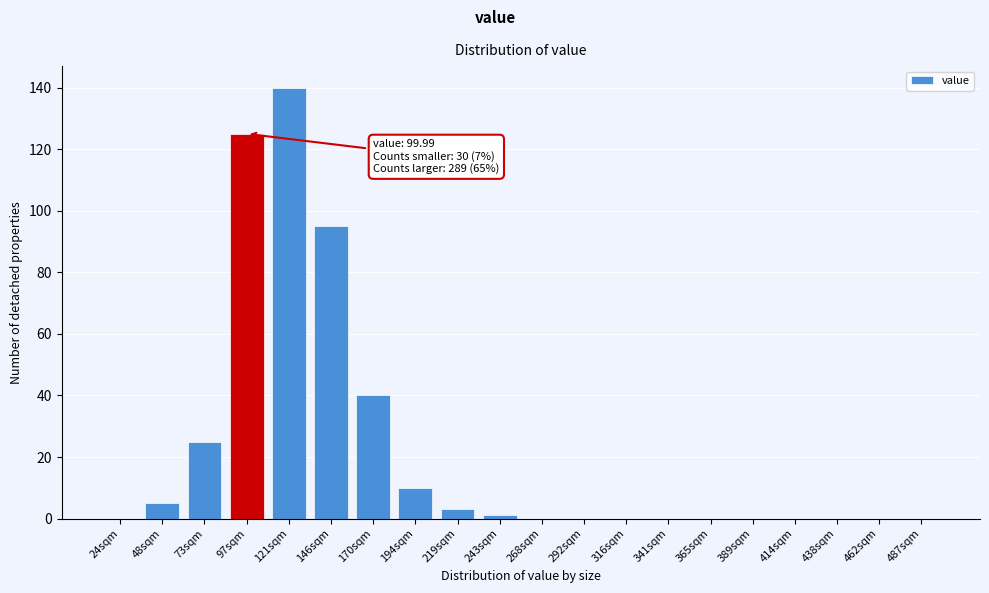

Reading right to left, transcribe all the data shown in this chart.

487sqm=0	462sqm=0	438sqm=0	414sqm=0	389sqm=0	365sqm=0	341sqm=0	316sqm=0	292sqm=0	268sqm=0	243sqm=1	219sqm=3	194sqm=10	170sqm=40	146sqm=95	121sqm=140	97sqm=125	73sqm=25	48sqm=5	24sqm=0